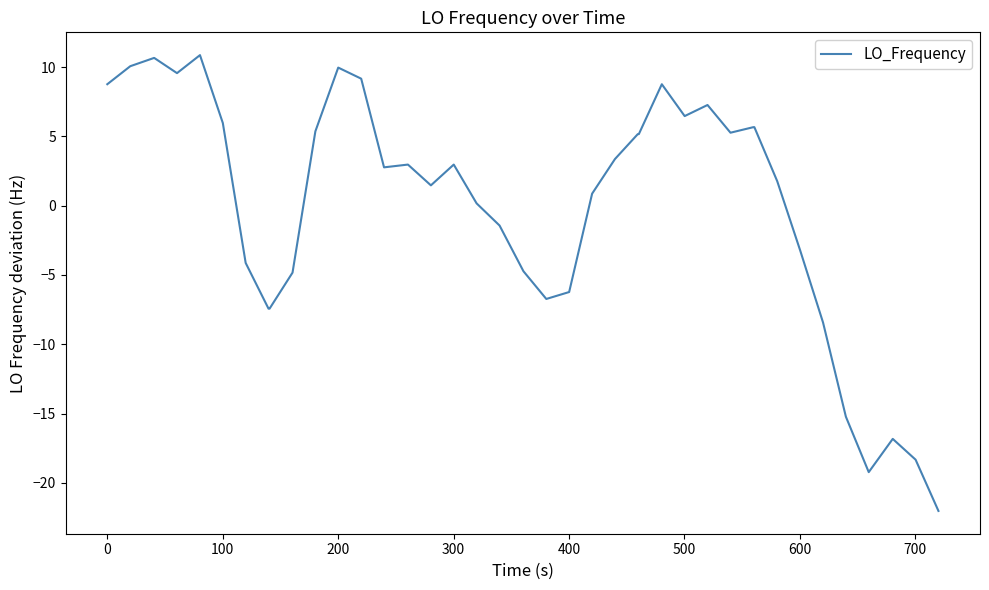

What is the difference between the maximum and minimum values?

32.9